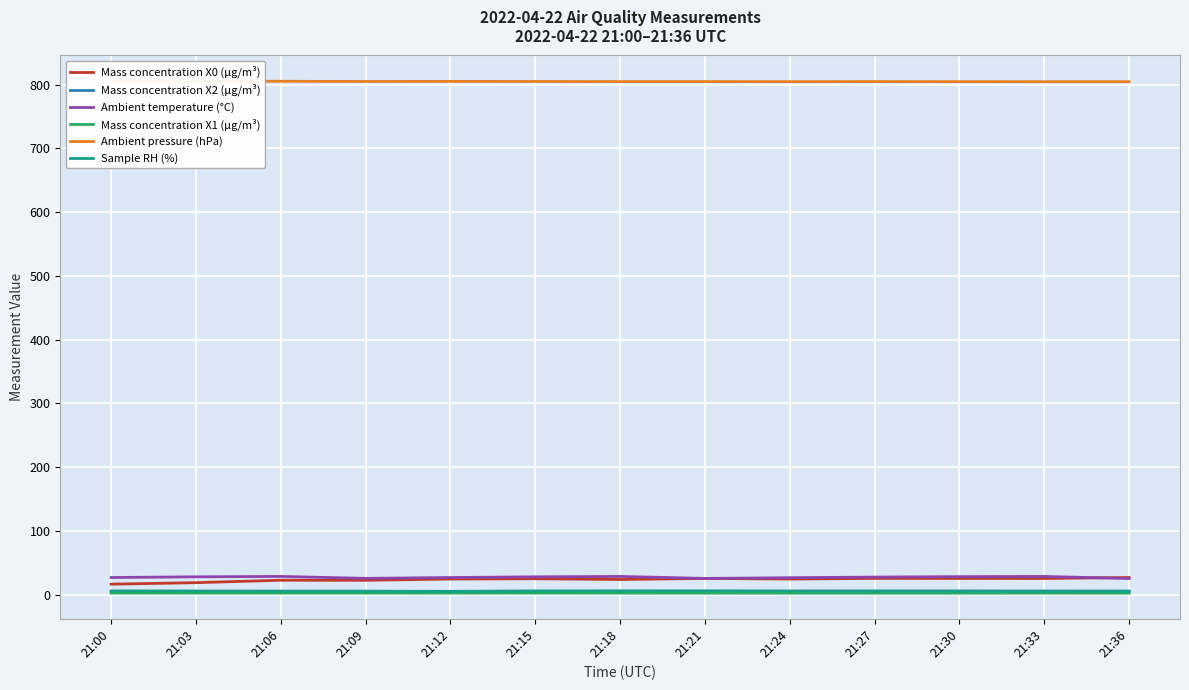

What is the sum of the Ambient temperature (°C) values at 21:00 and 21:15?

54.7